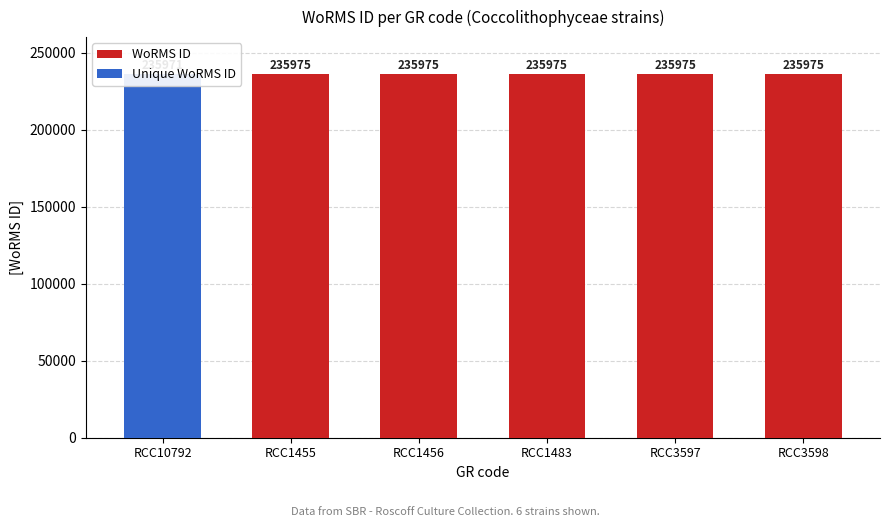

Reading left to right, what are all the values shown in this chart?

WoRMS ID: 235971	235975	235975	235975	235975	235975
Unique WoRMS ID: 235971	0	0	0	0	0